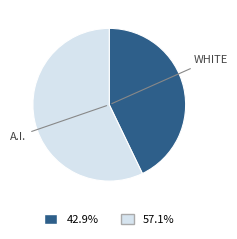

Is there a majority slice in this chart?

Yes